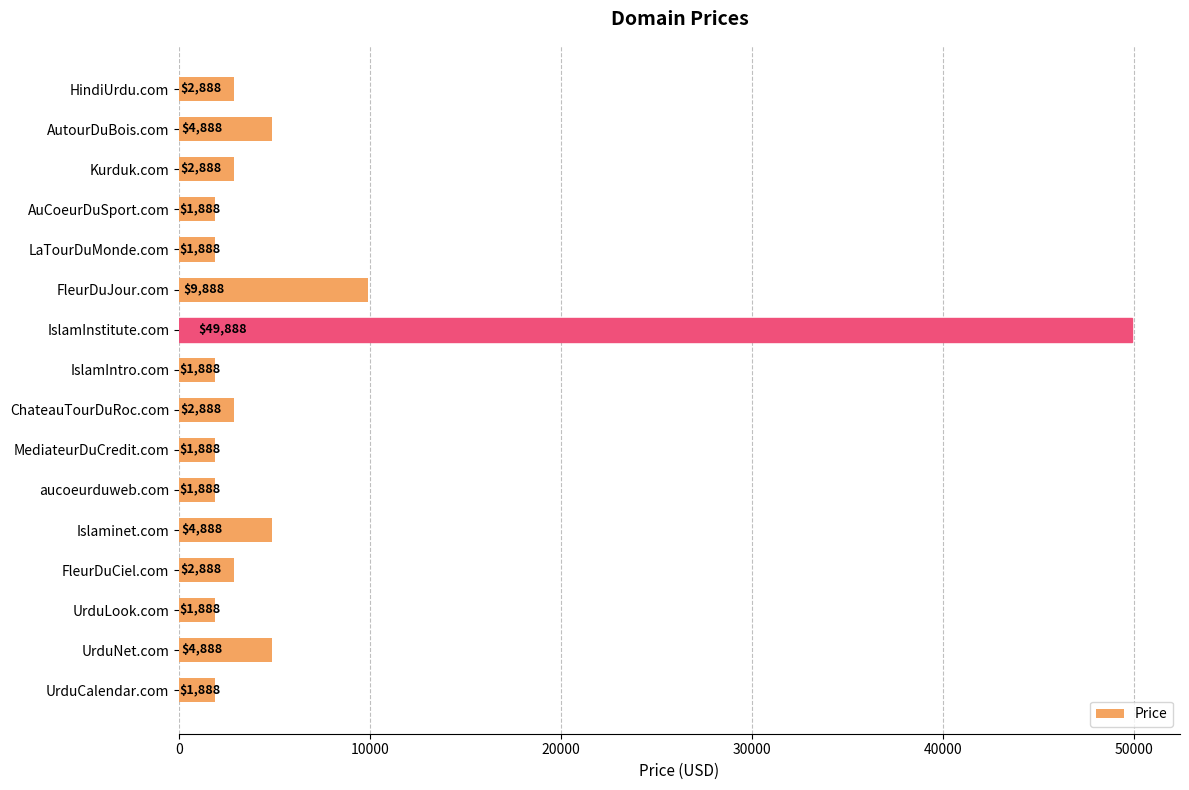

Is it true that the value at aucoeurduweb.com is 1888?

True